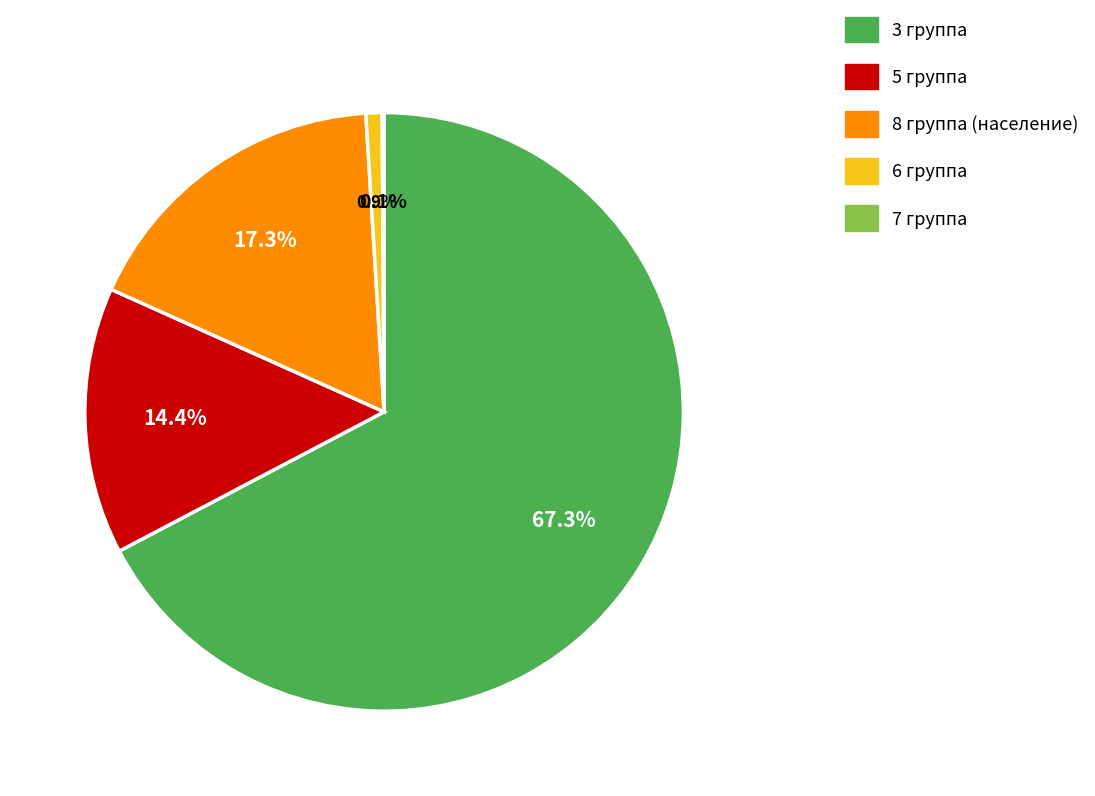

Does any single category account for the majority?

Yes